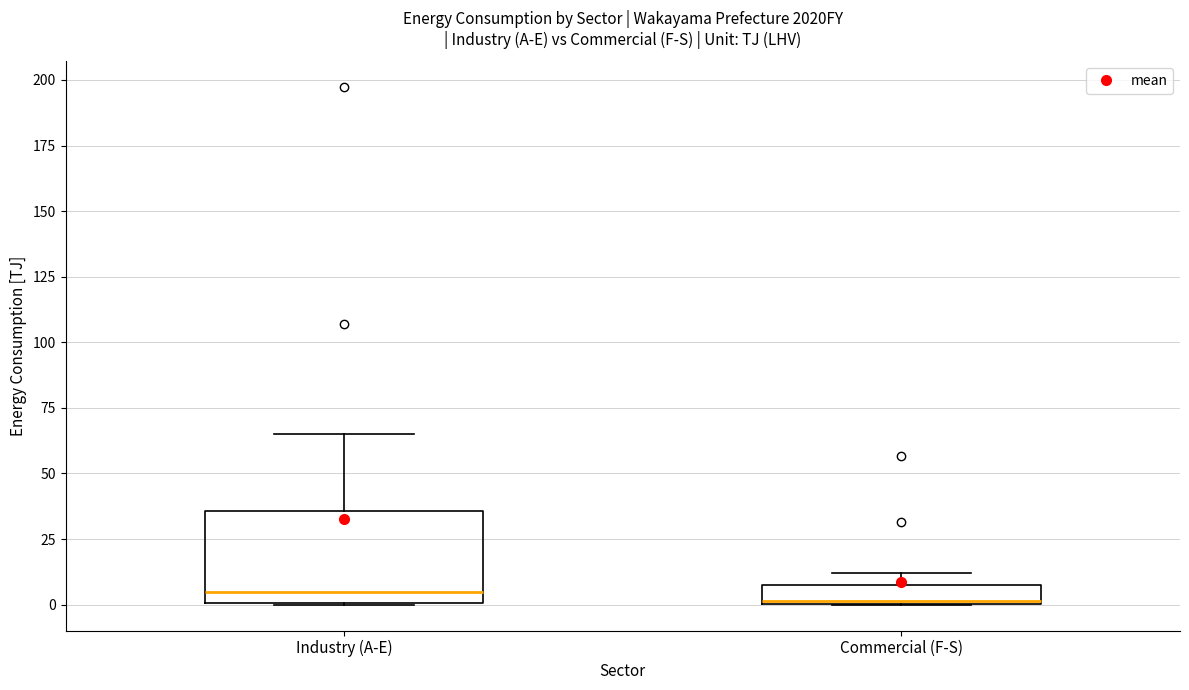

Where is the lower edge of the box for Commercial (F-S) on the y-axis? The values are not printed on the chart, so give them approximately, as read against the axis.

0